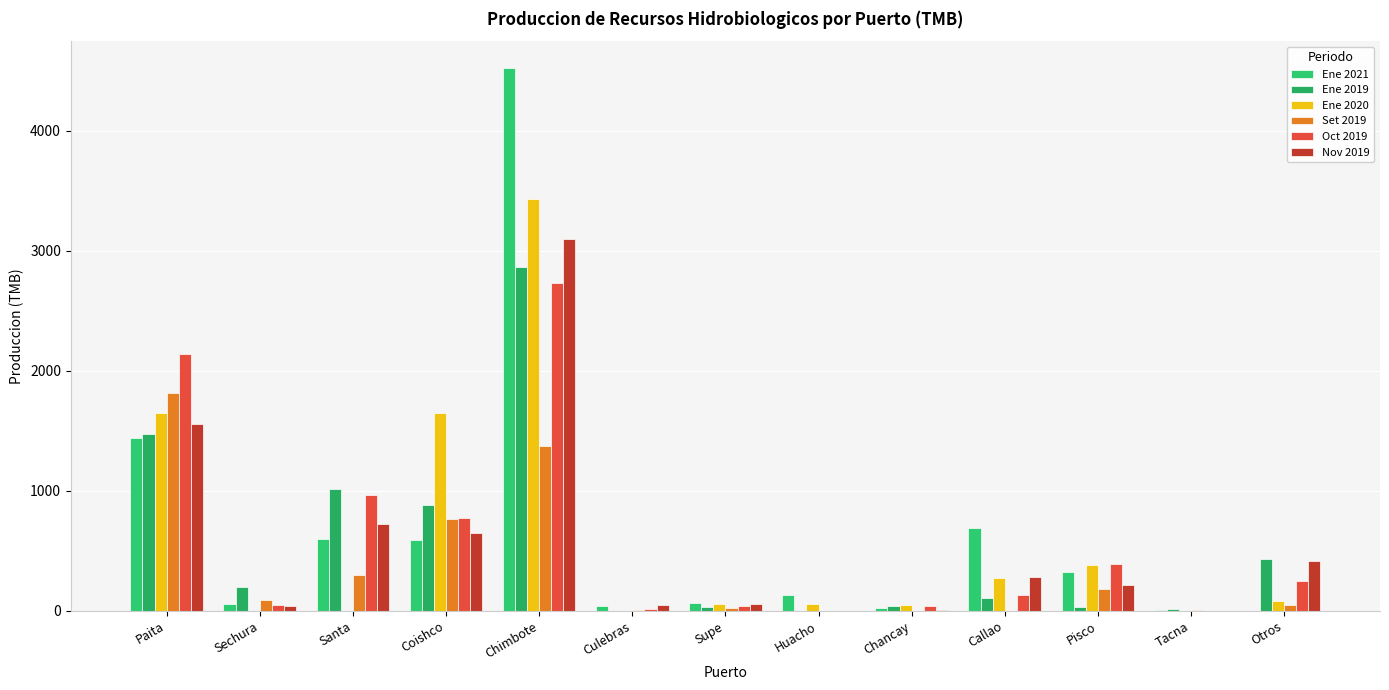

What is the value of the Nov 2019 bar at the 1st from the left?

1558.5